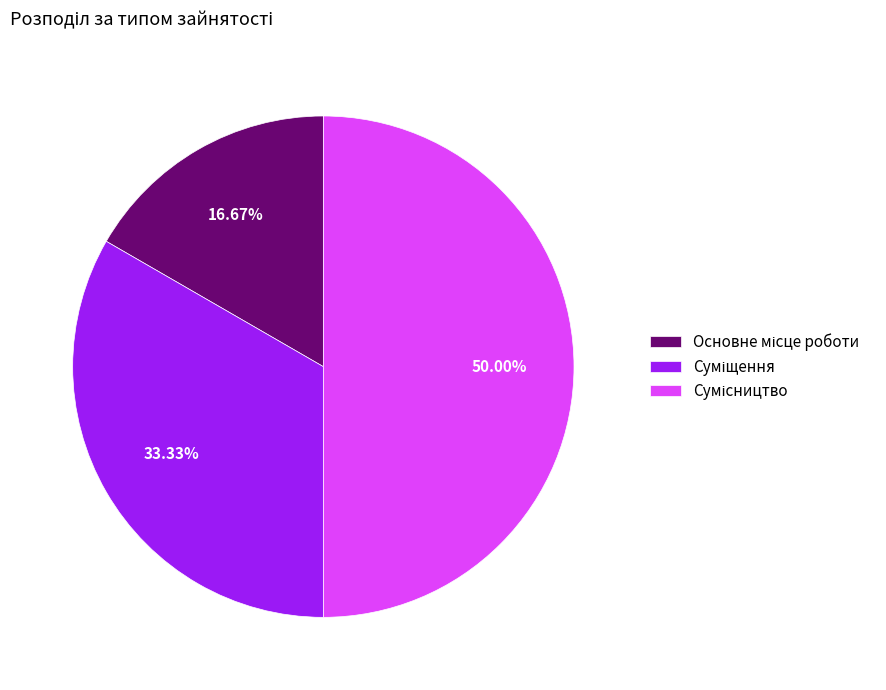

How many slices are in this pie chart?

3